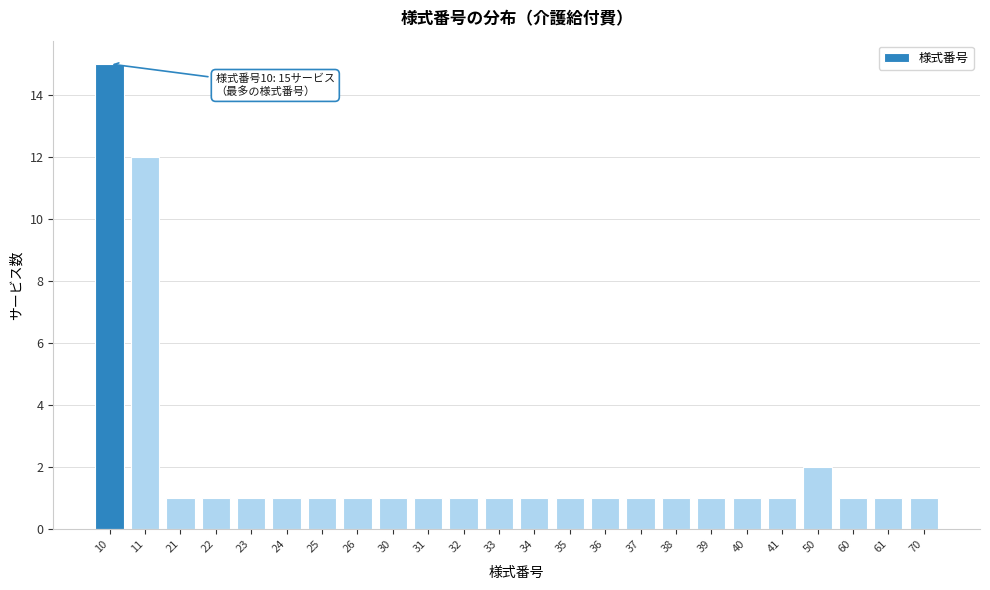

Reading right to left, what are all the values shown in this chart?

70=1	61=1	60=1	50=2	41=1	40=1	39=1	38=1	37=1	36=1	35=1	34=1	33=1	32=1	31=1	30=1	26=1	25=1	24=1	23=1	22=1	21=1	11=12	10=15